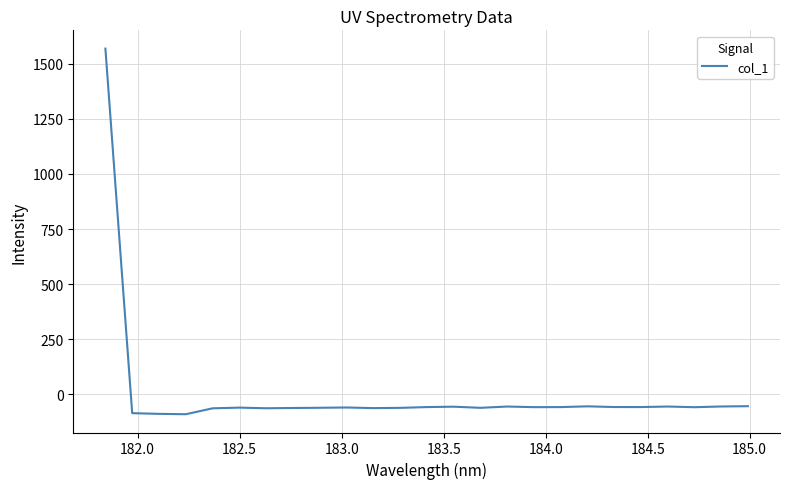

What is the difference between the maximum and minimum values?

1657.9